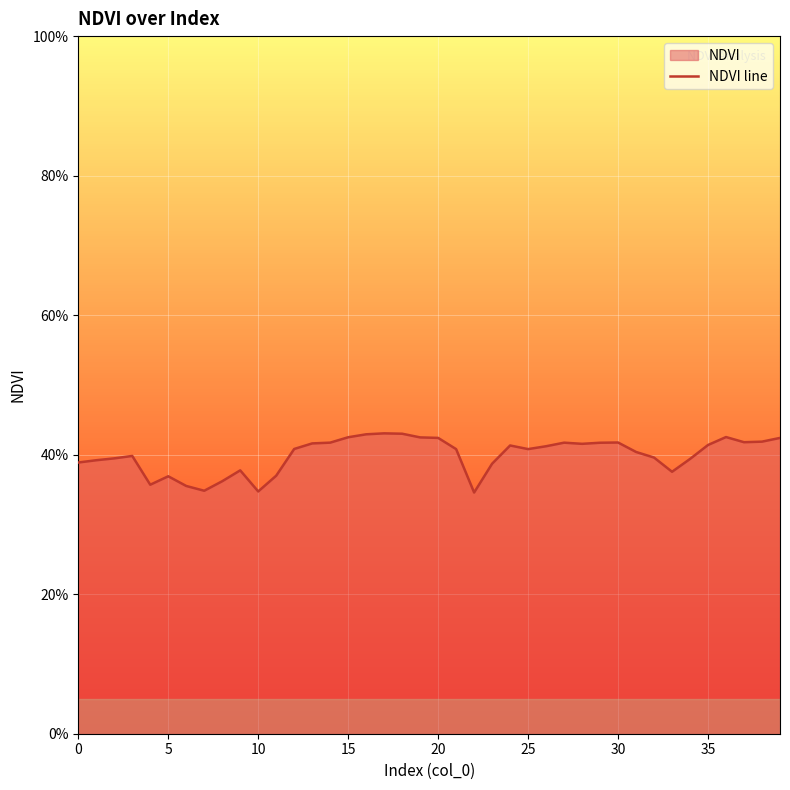

At which category does the chart reach its minimum across all series?

22